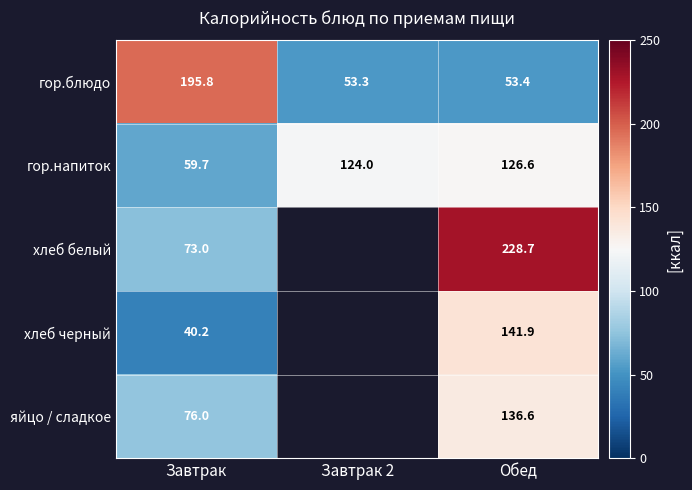

List the labels in order of гор.блюдо value, smallest first.

Завтрак 2, Обед, Завтрак